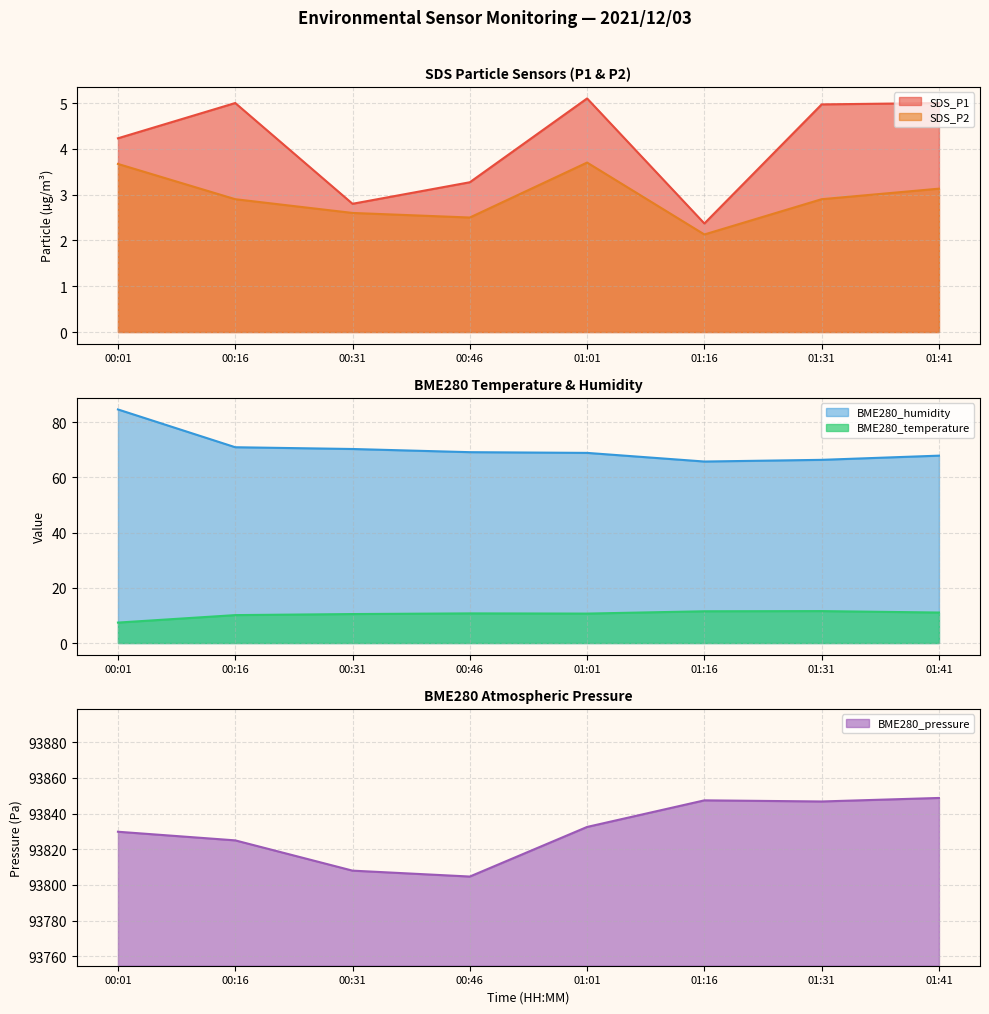

Reading left to right, extract all data points from this chart.

SDS_P1: 4.2	5.0	2.8	3.3	5.1	2.4	5.0	5.0
SDS_P2: 3.7	2.9	2.6	2.5	3.7	2.1	2.9	3.1
BME280_temperature: 7.4	10.1	10.5	10.7	10.7	11.5	11.6	11.1
BME280_humidity: 84.6	70.9	70.3	69.2	68.9	65.8	66.4	67.9
BME280_pressure: 93829.8	93825.0	93808.0	93804.7	93832.5	93847.4	93846.8	93848.8